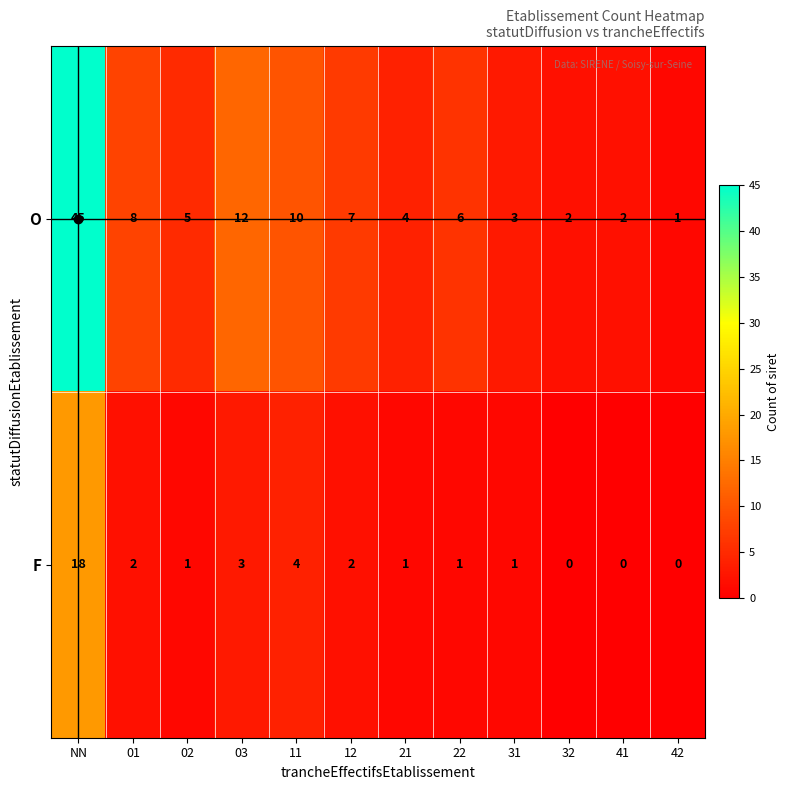

What is the difference between the highest and lowest values at 22?

5